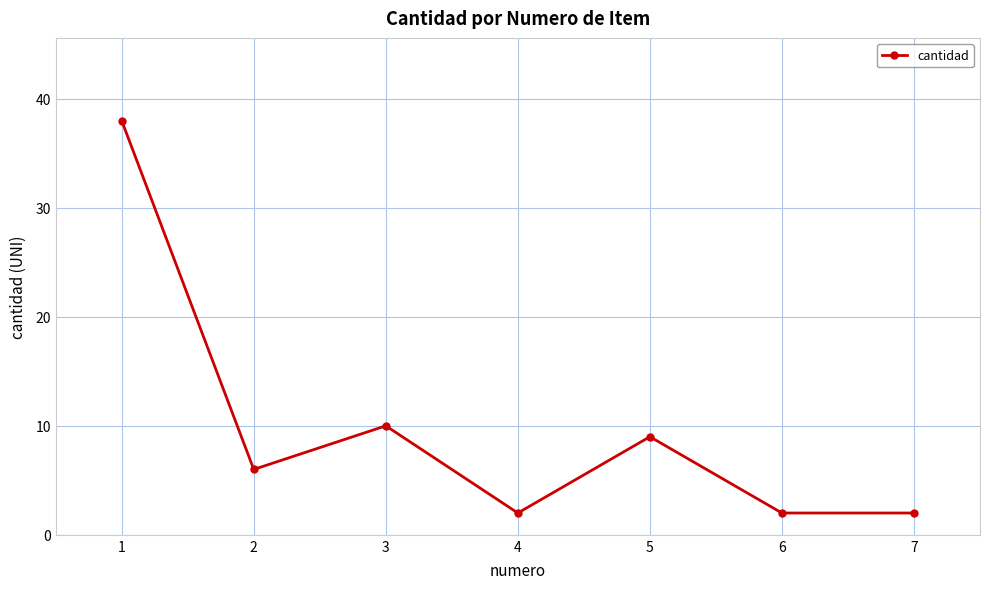

What is the smallest value displayed?

2